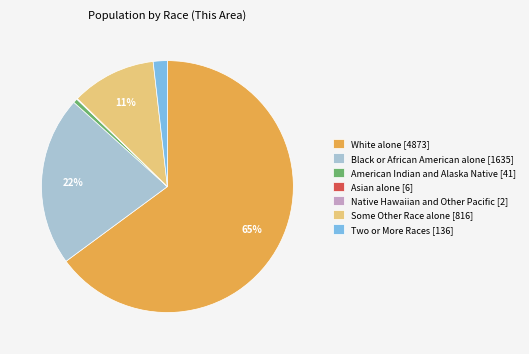

To the nearest percent, what portion does American Indian and Alaska Native [41] represent?

1%